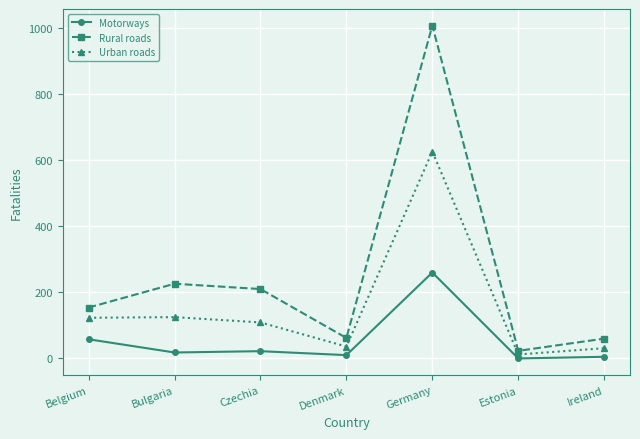

True or false: Motorways and Rural roads intersect in this chart.

False